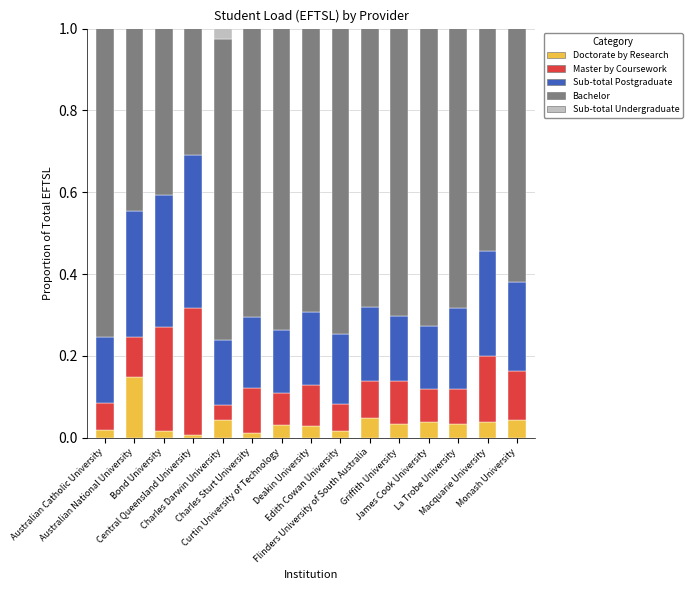

What are all the series names shown in the legend?

Doctorate by Research, Master by Coursework, Sub-total Postgraduate, Bachelor, Sub-total Undergraduate